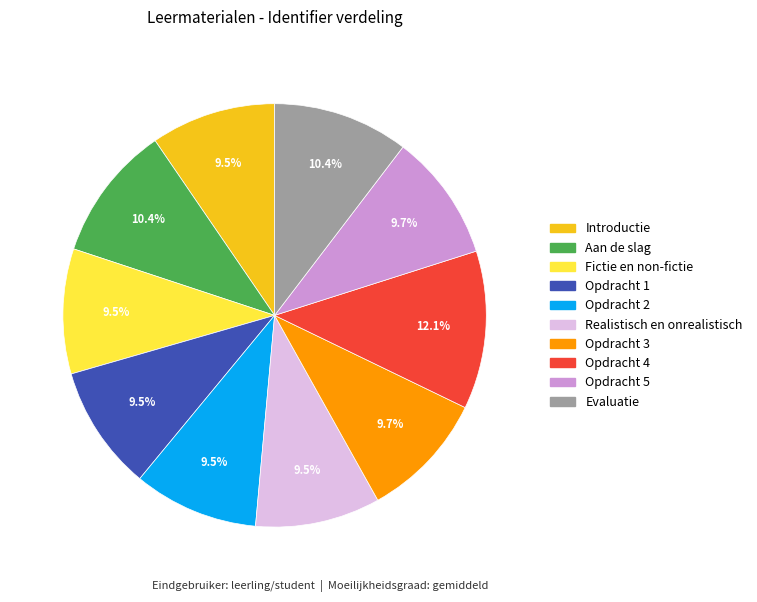

What portion of the pie excludes Fictie en non-fictie?

90.5%